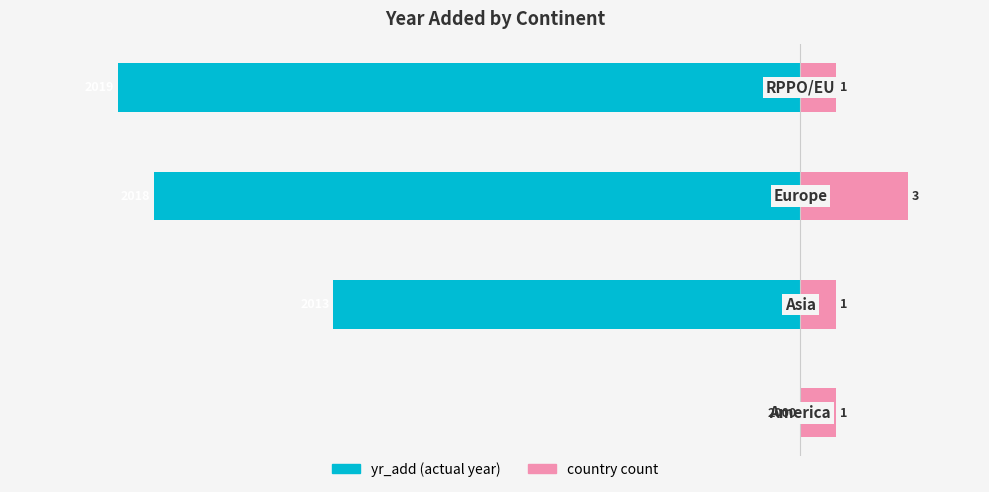

What is the greatest value displayed?

3